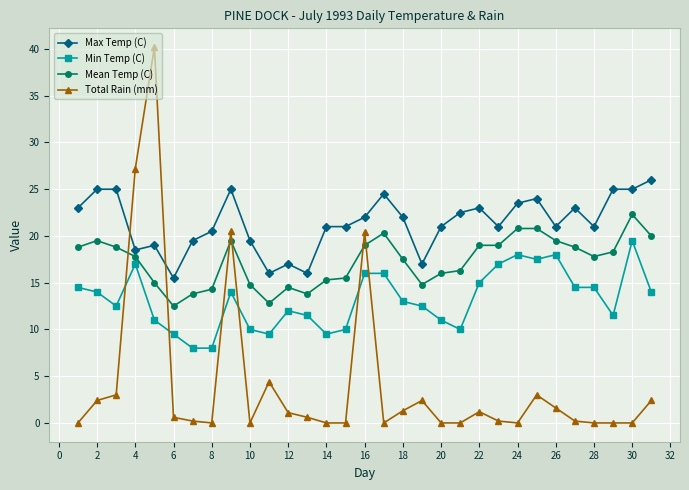

What is the average value of the Max Temp (C) series?

21.4